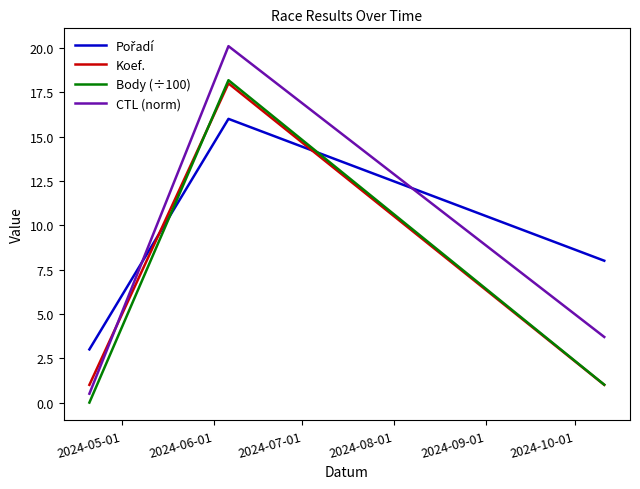

Which series has the largest range (max minus min)?

CTL (norm)